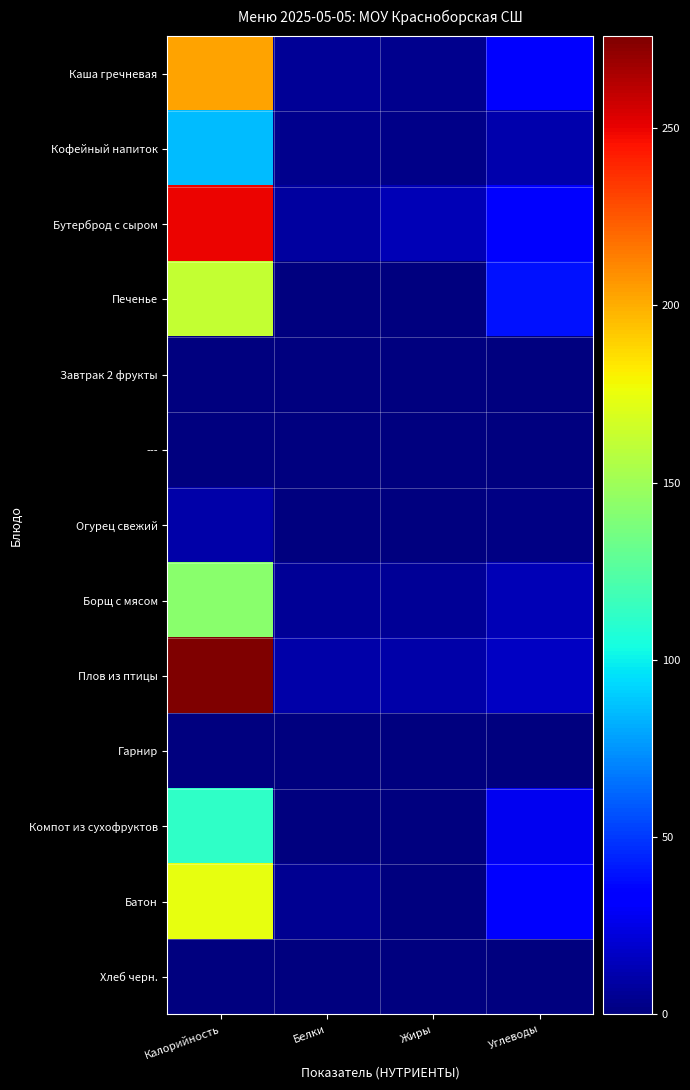

Rank the series at Углеводы from highest to lowest value.

Печенье, Бутерброд с сыром, Батон, Каша гречневая, Компот из сухофруктов, Плов из птицы, Борщ с мясом, Кофейный напиток, Огурец свежий, Завтрак 2 фрукты, ---, Гарнир, Хлеб черн.